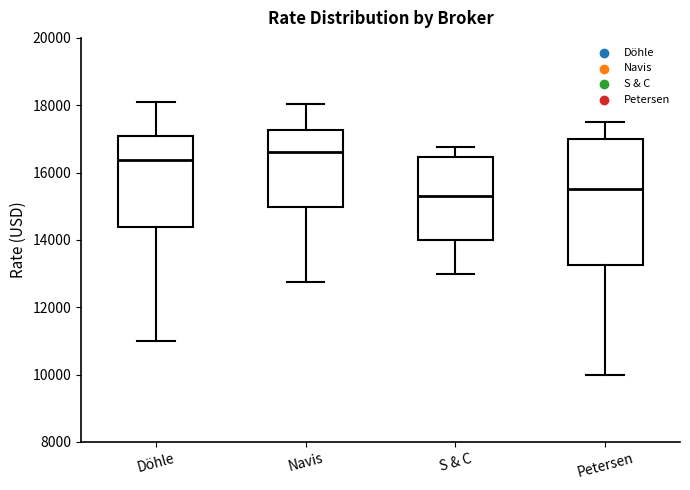

Reading left to right, read every box against the y-axis: the position of its median line, the range the box covers, and the ends of its whiskers. The values are not printed on the chart, so give them approximately, as read against the axis.

Döhle: median 16400, box 14400 to 17000, whiskers 11000 to 18200
Navis: median 16600, box 15000 to 17200, whiskers 12800 to 18000
S & C: median 15400, box 14000 to 16400, whiskers 13000 to 16800
Petersen: median 15600, box 13200 to 17000, whiskers 10000 to 17600